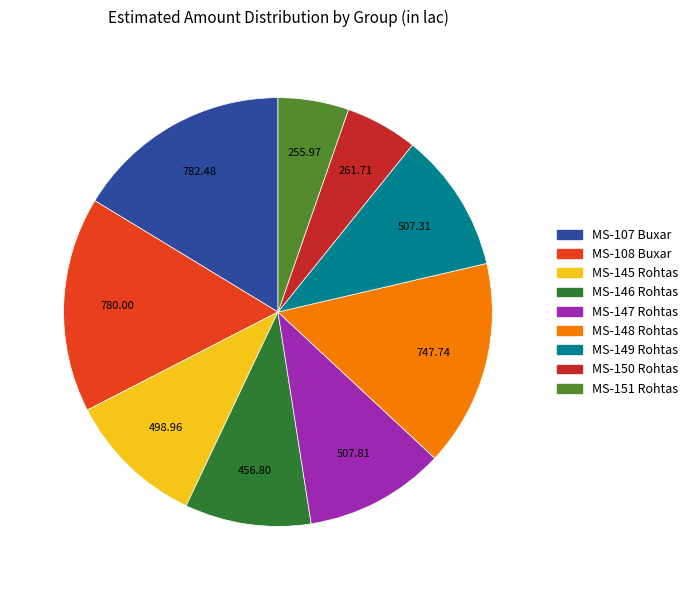

Count the number of slices in the pie.

9